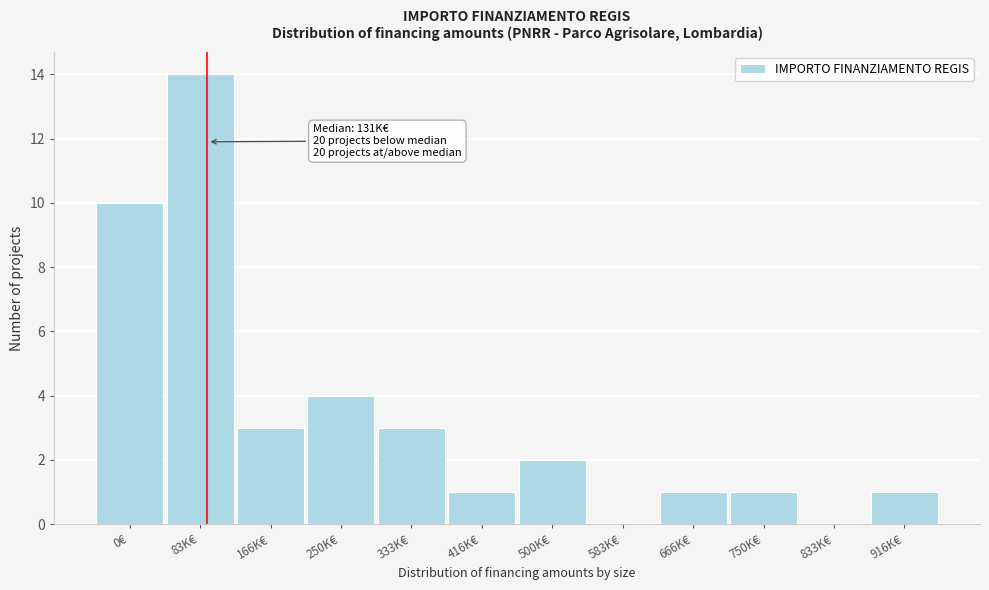

Reading right to left, what are all the values shown in this chart?

916K€=1	833K€=0	750K€=1	666K€=1	583K€=0	500K€=2	416K€=1	333K€=3	250K€=4	166K€=3	83K€=14	0€=10